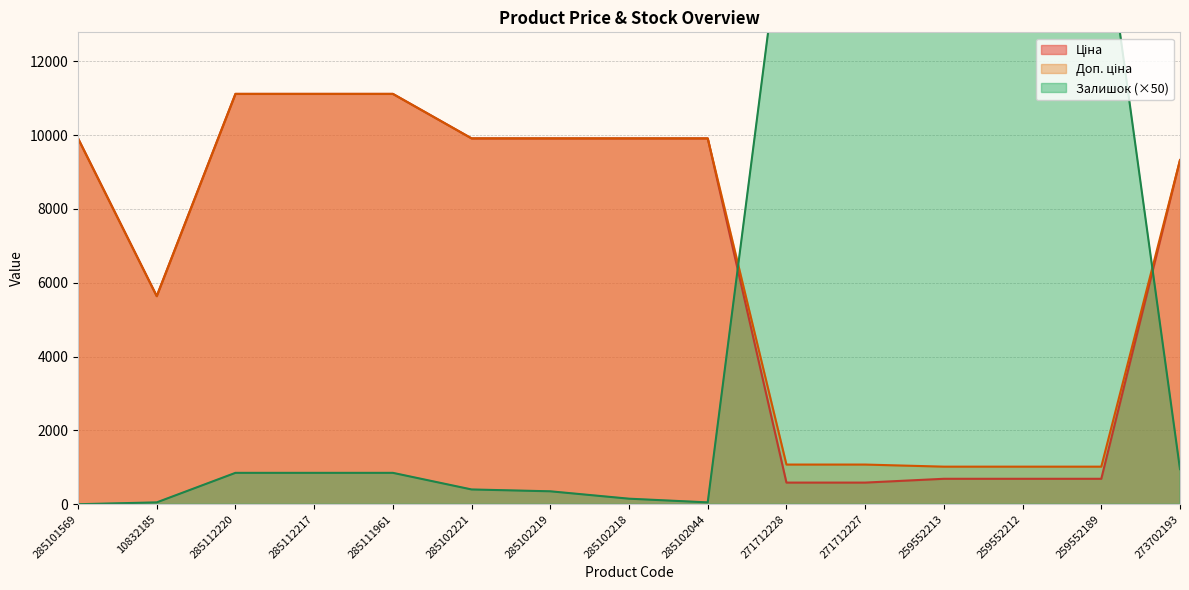

Is the value of Ціна at 259552189 greater than the value of Залишок at 285112220?

No